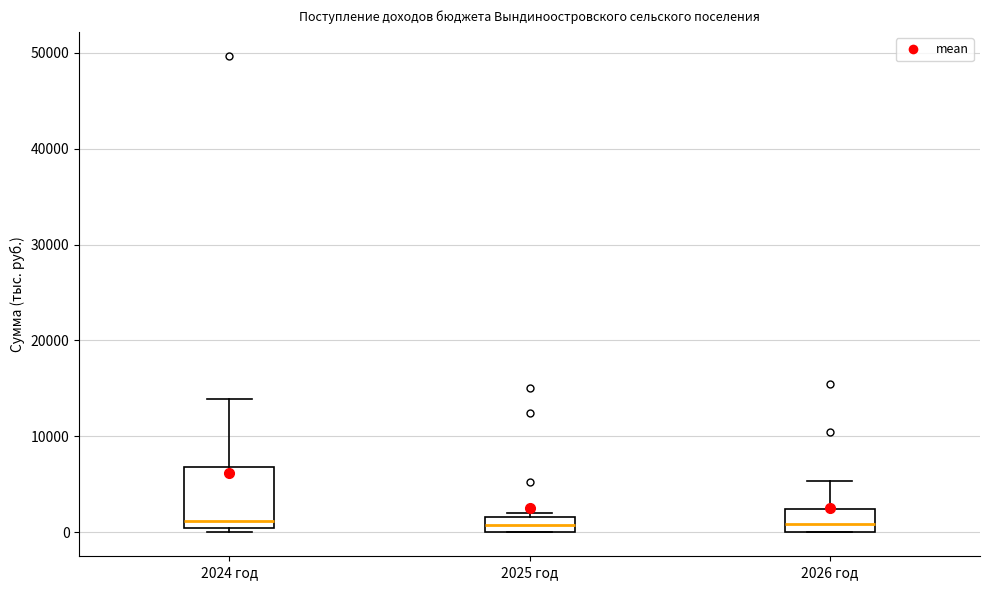

Reading left to right, read every box against the y-axis: the position of its median line, the range the box covers, and the ends of its whiskers. The values are not printed on the chart, so give them approximately, as read against the axis.

2024 год: median 1000, box 0 to 7000, whiskers 0 (just below the box's lower edge) to 14000
2025 год: median 1000, box 0 to 2000, whiskers 0 to 2000 (just above the box's upper edge)
2026 год: median 1000, box 0 to 2000, whiskers 0 to 5000